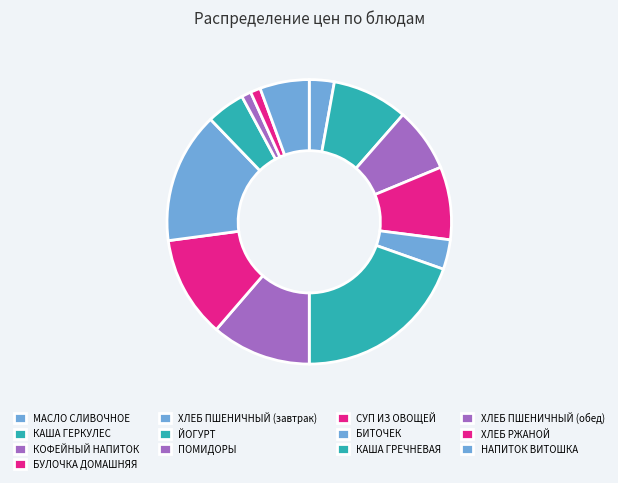

Count the number of slices in the pie.

13